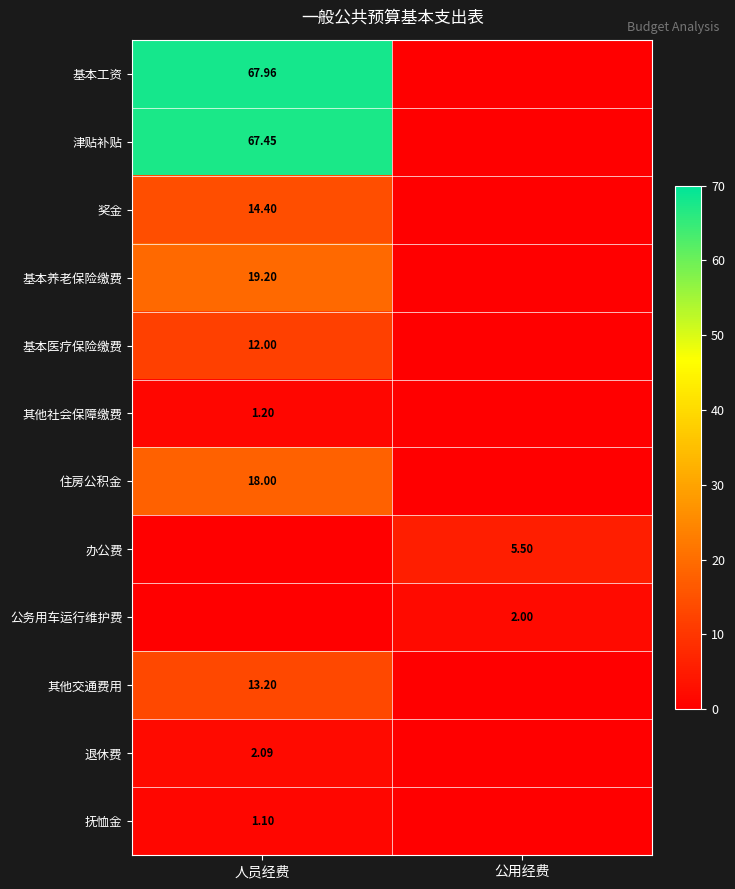

At which label does 其他社会保障缴费 first exceed 1?

人员经费